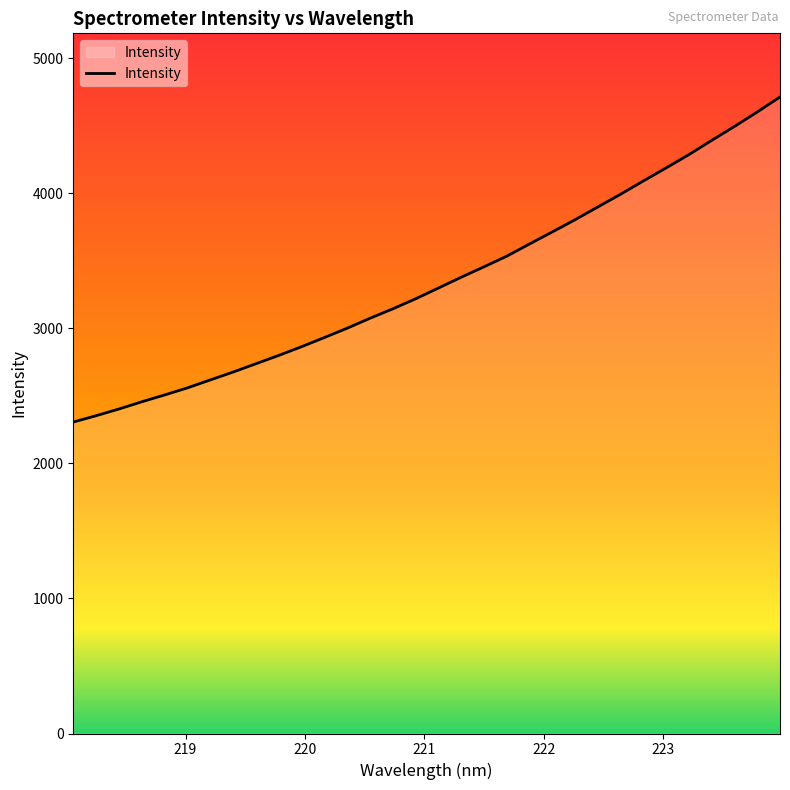

How many values are below 3296?

16